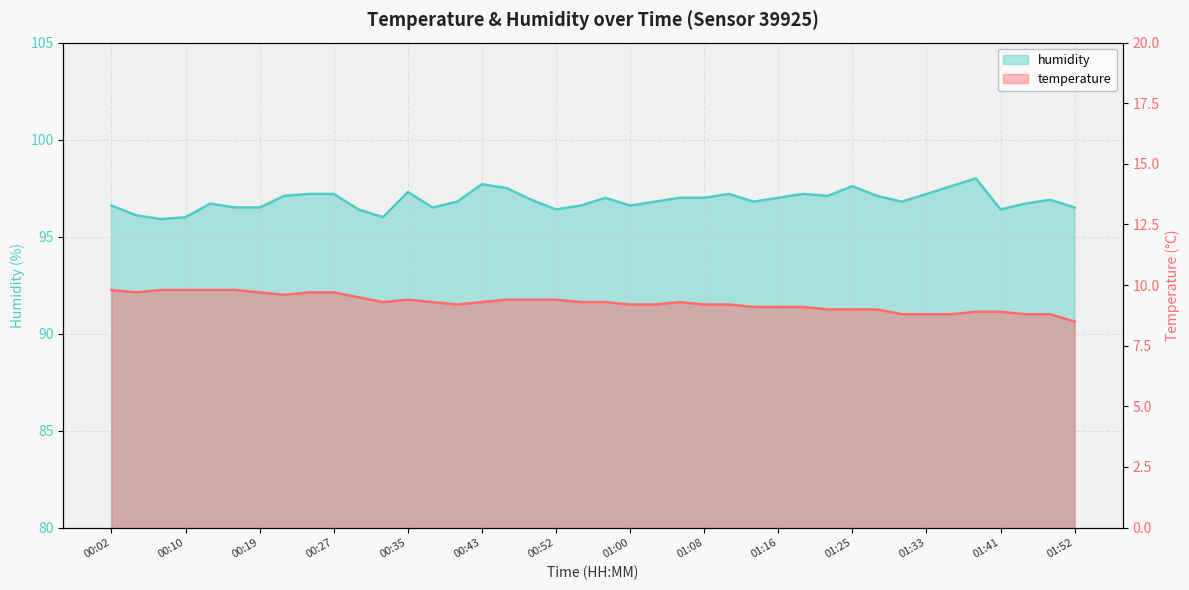

Between 01:03 and 01:16, which is larger?

01:03